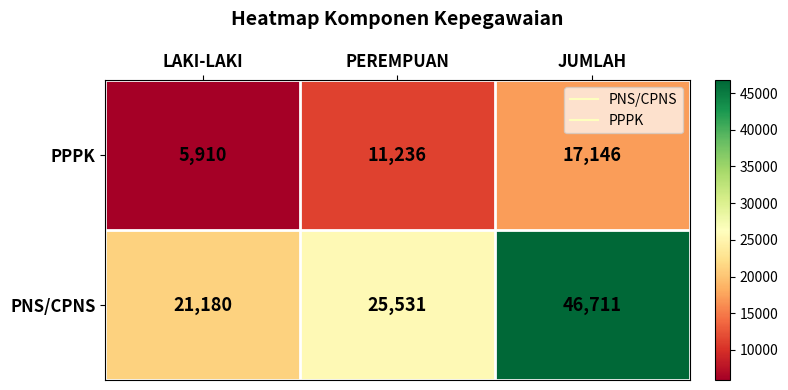

Rank the series at PEREMPUAN from highest to lowest value.

PNS/CPNS, PPPK